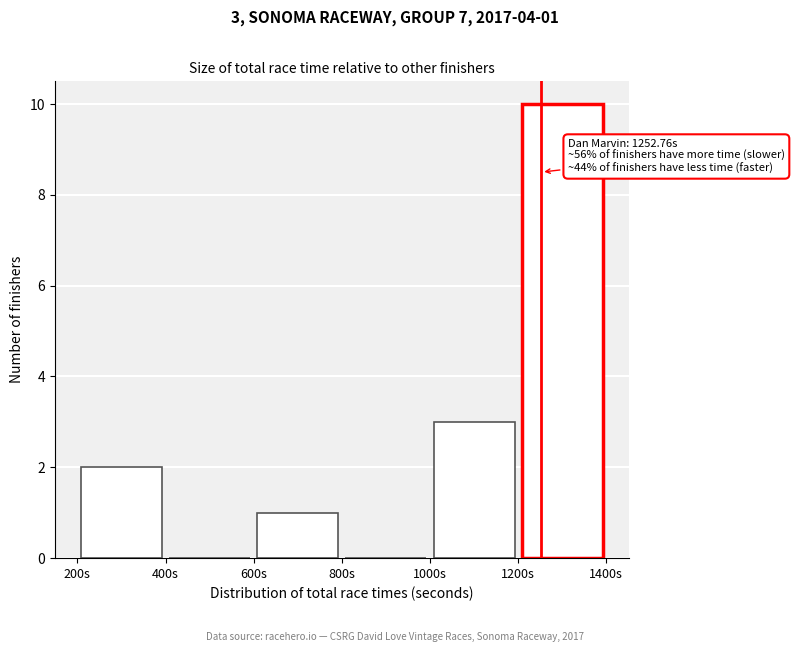

Which range on the x-axis has the tallest bar?

1200 to 1400